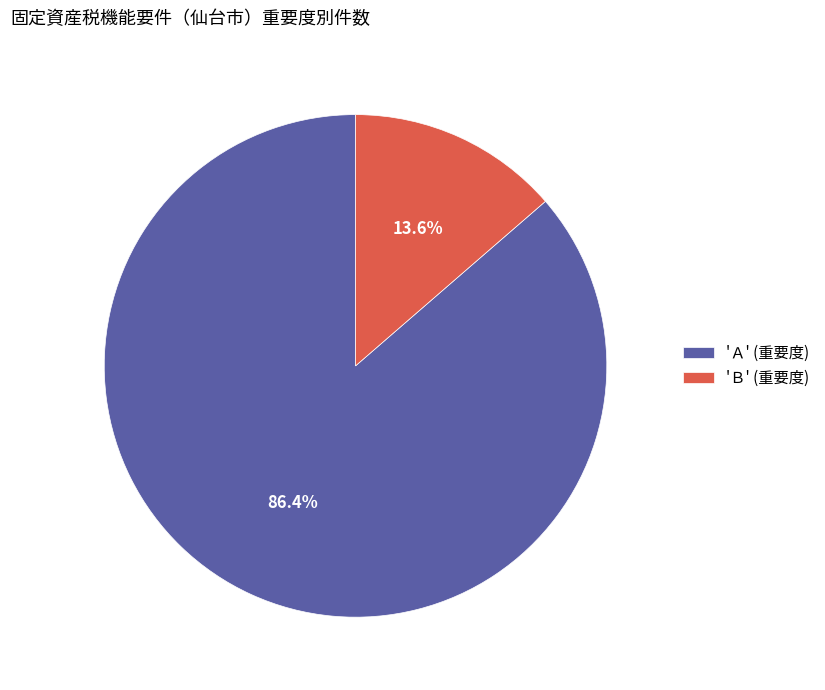

What percentage is NOT represented by 'Ａ' (重要度)?

13.6%